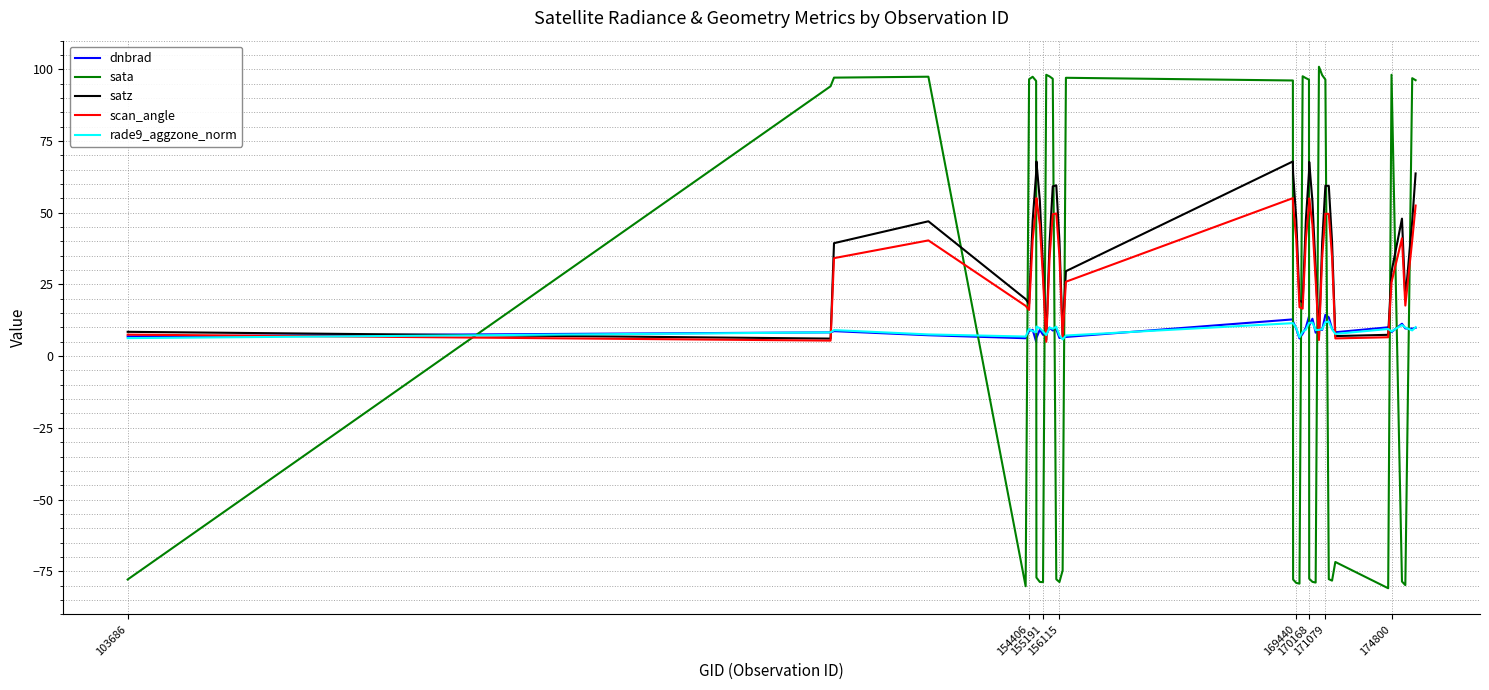

How many interior local valleys does the scan_angle series have?

8